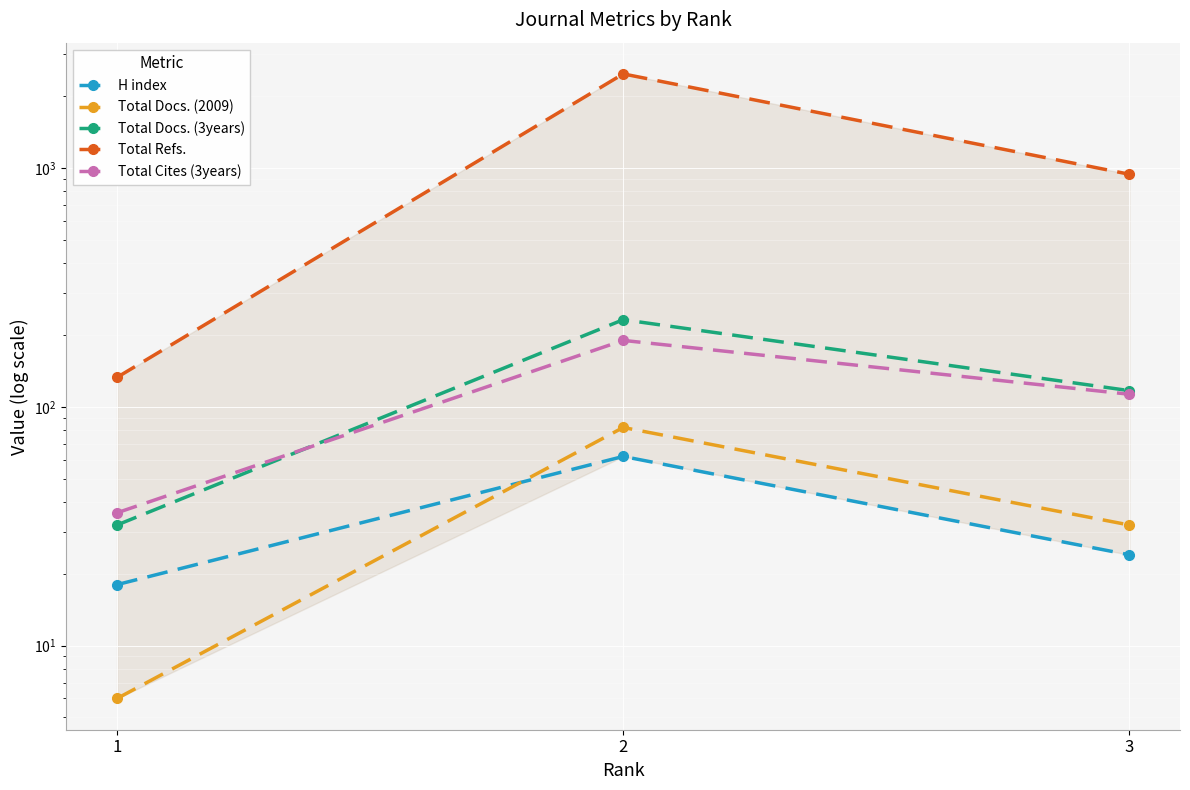

What is the difference between the highest and lowest values at 1?

127